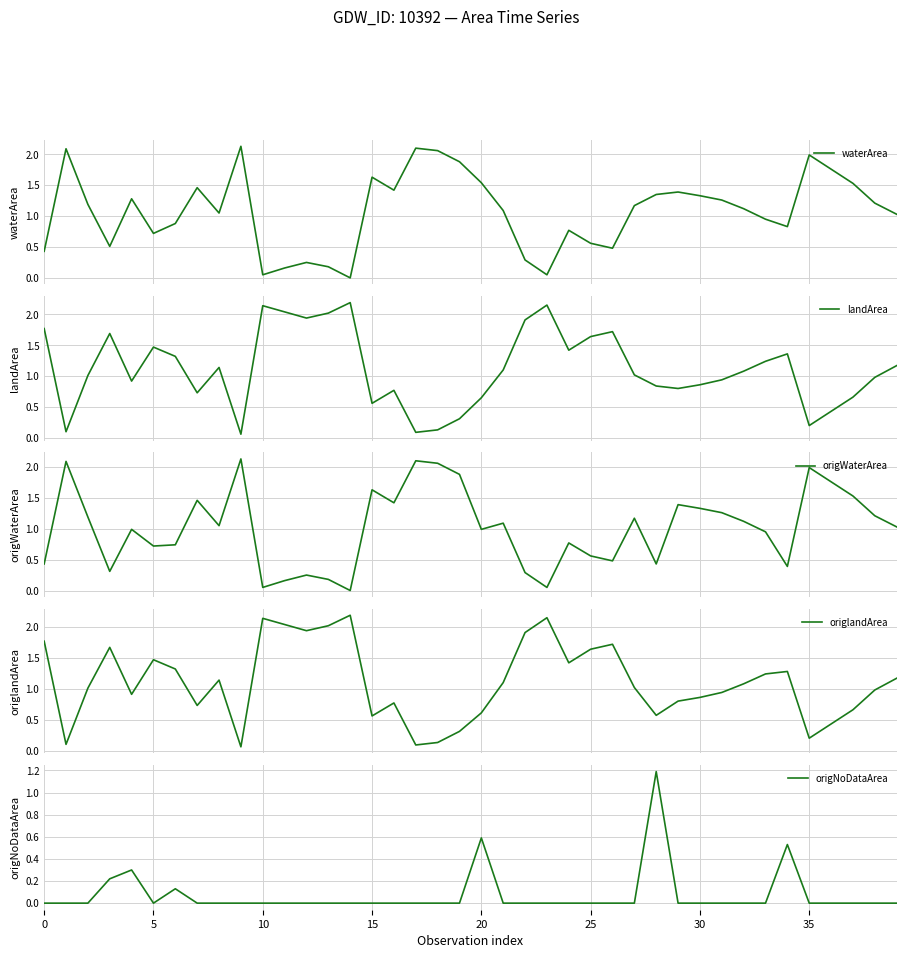

What is the label of the 21st point from the left?

20